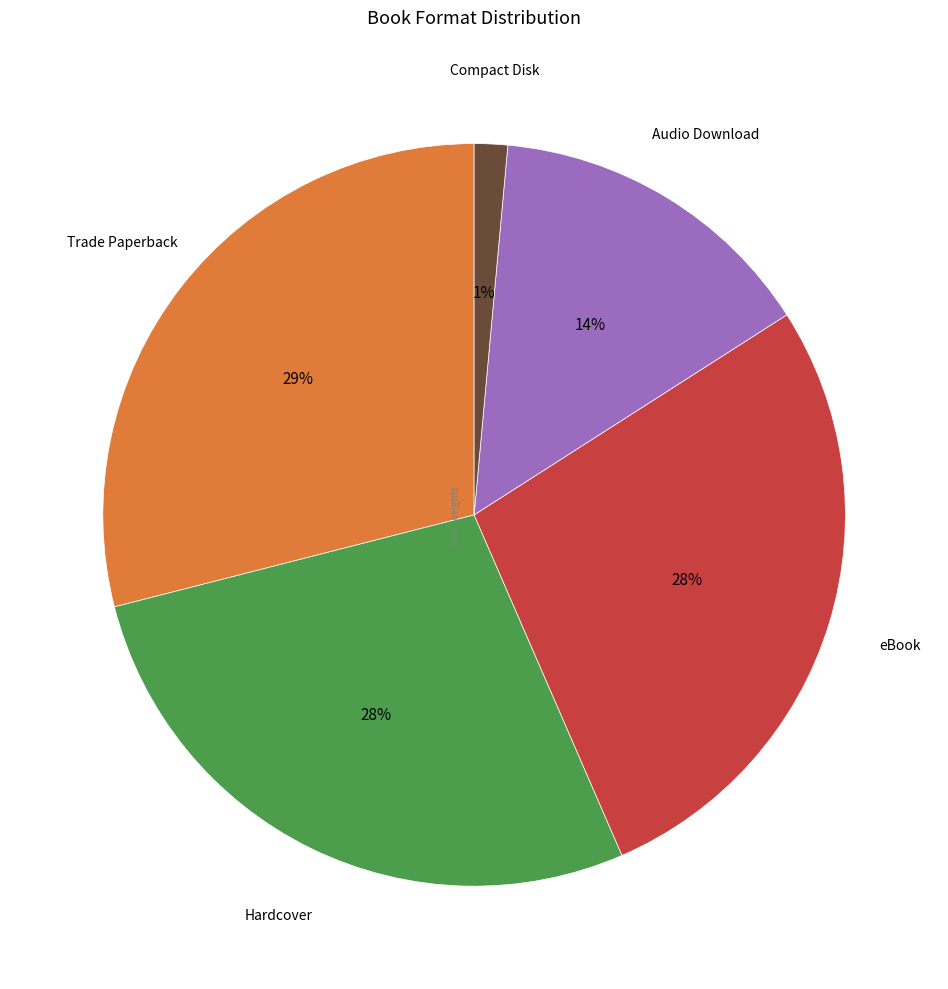

Count the number of slices in the pie.

5